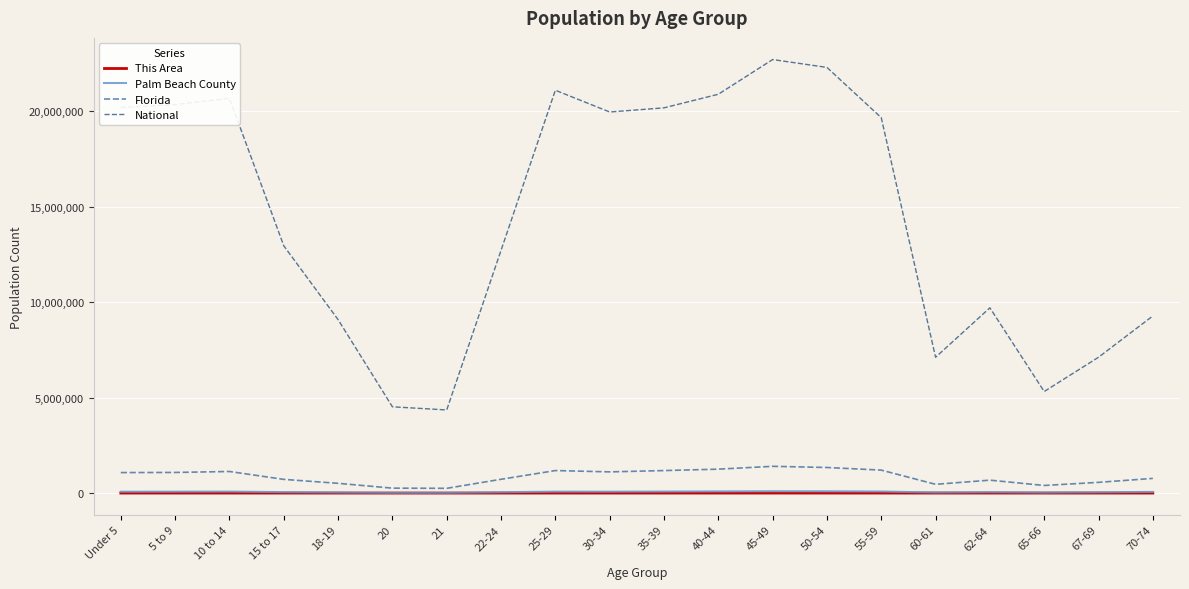

Which series has the widest spread of values?

National